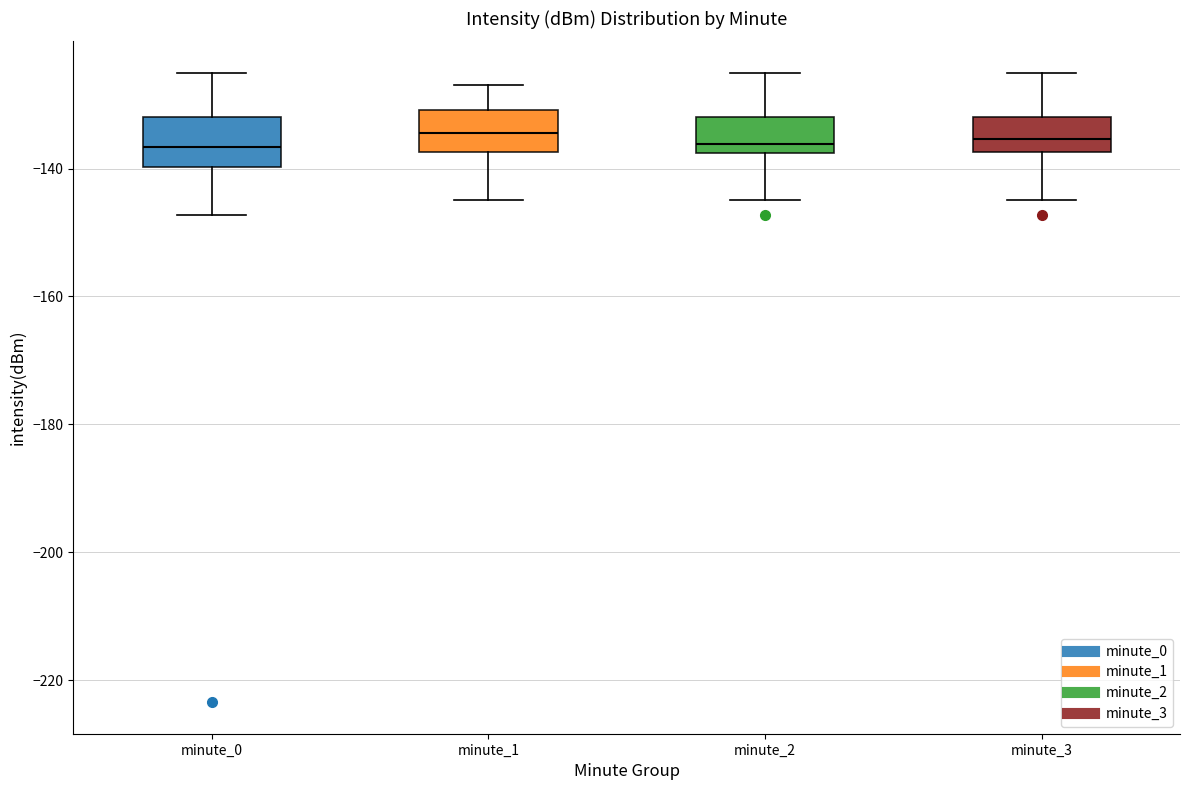

Reading left to right, read every box against the y-axis: the position of its median line, the range the box covers, and the ends of its whiskers. The values are not printed on the chart, so give them approximately, as read against the axis.

minute_0: median -136, box -140 to -132, whiskers -148 to -126
minute_1: median -134, box -138 to -130, whiskers -144 to -126
minute_2: median -136, box -138 to -132, whiskers -144 to -126
minute_3: median -136, box -138 to -132, whiskers -144 to -126